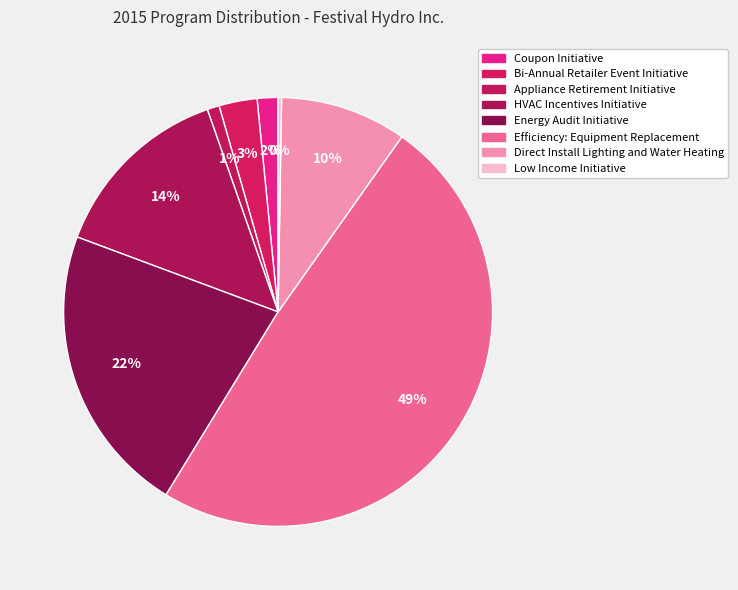

Rank the categories by value from highest to lowest.

Efficiency: Equipment Replacement, Energy Audit Initiative, HVAC Incentives Initiative, Direct Install Lighting and Water Heating, Bi-Annual Retailer Event Initiative, Coupon Initiative, Appliance Retirement Initiative, Low Income Initiative